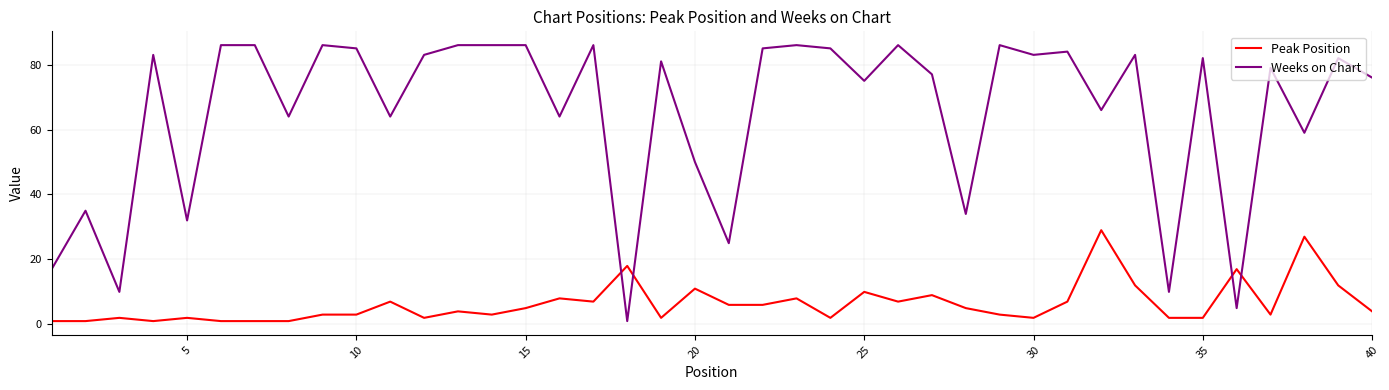

Which series has the largest total across all categories?

Weeks on Chart